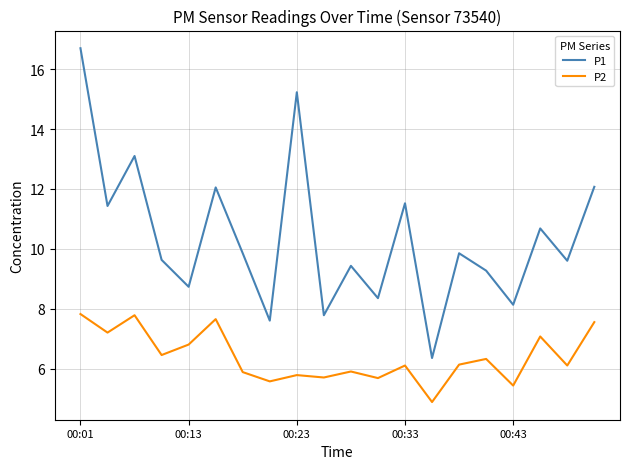

List the series in order of their overall mean, lowest first.

P2, P1